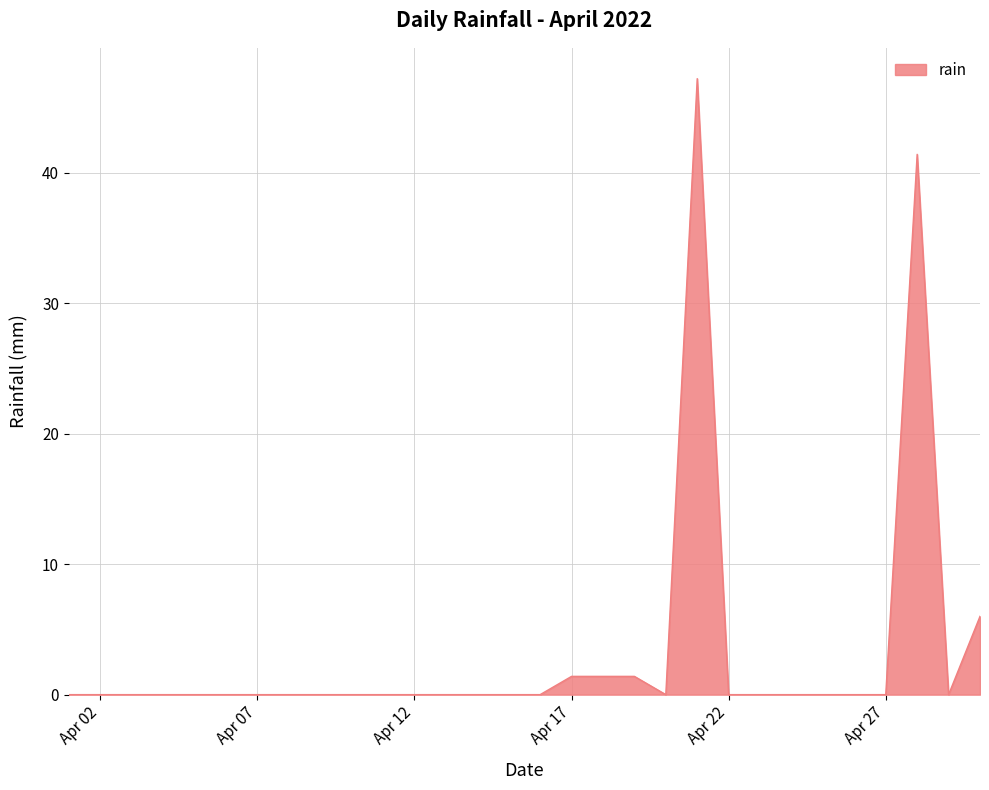

What is the greatest value displayed?

47.2